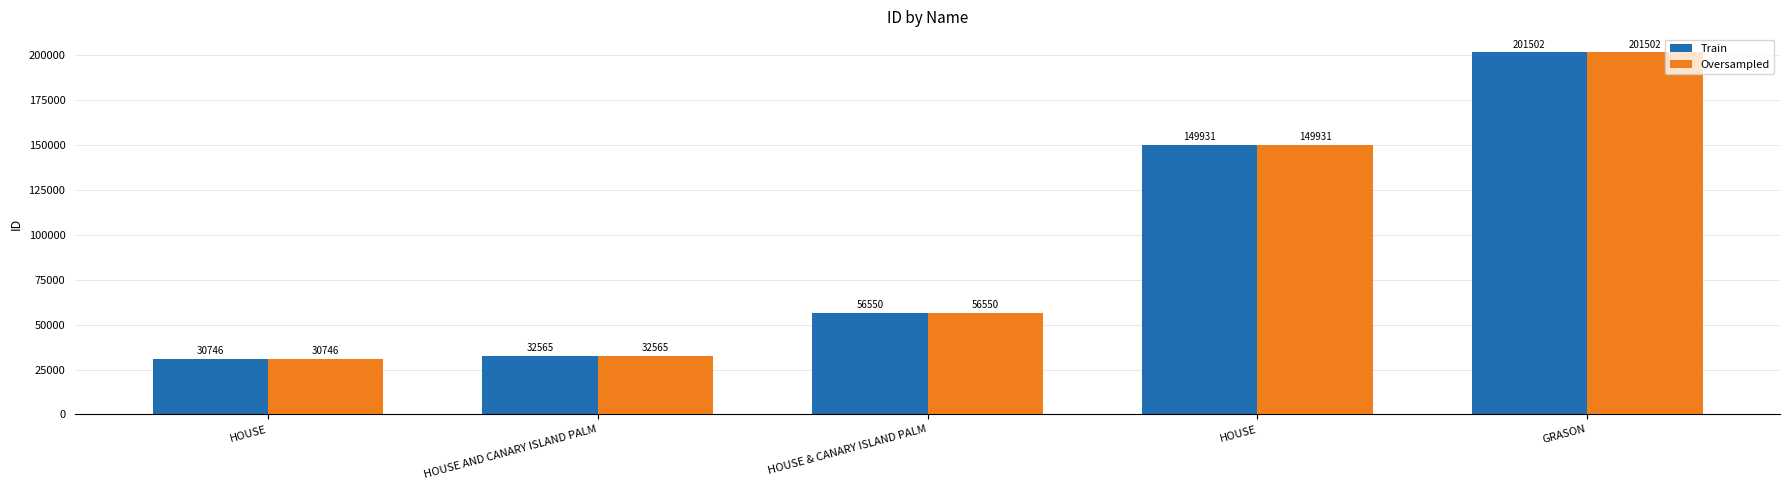

Between HOUSE and HOUSE, which is larger?

HOUSE